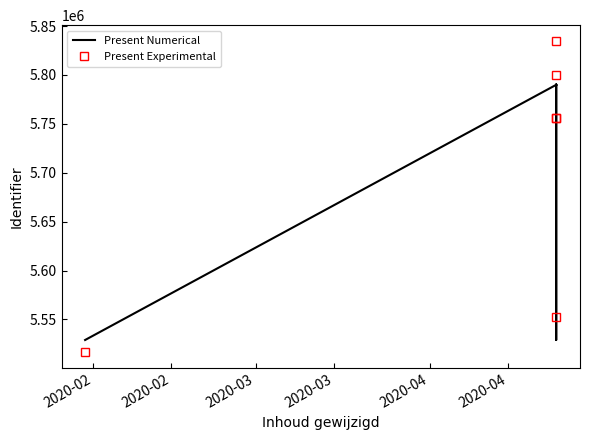

What is the difference between the second highest and minimum values in the Present Numerical series?

261402.0